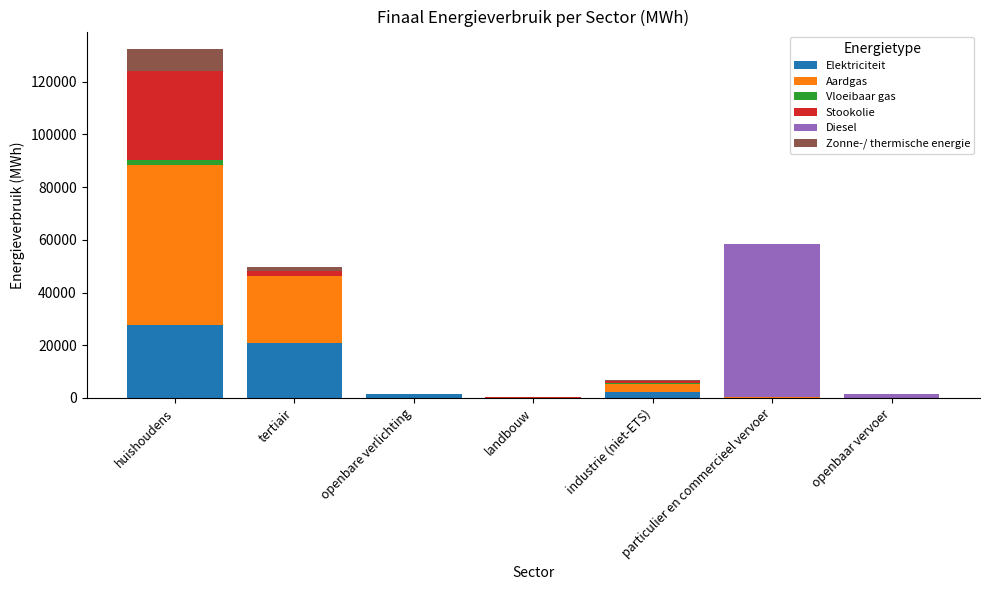

At which category is the sum across all series the highest?

huishoudens